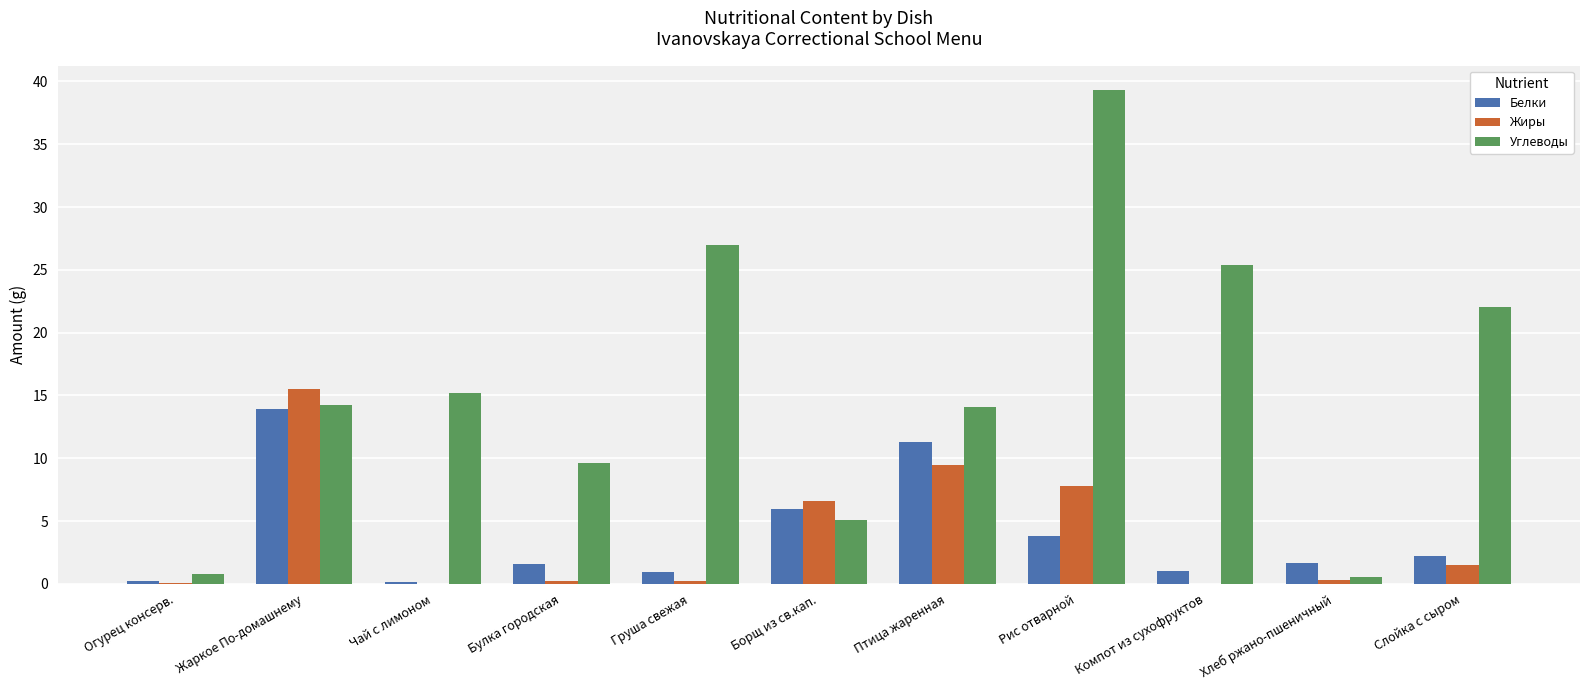

What is the maximum value shown in the chart?

39.3